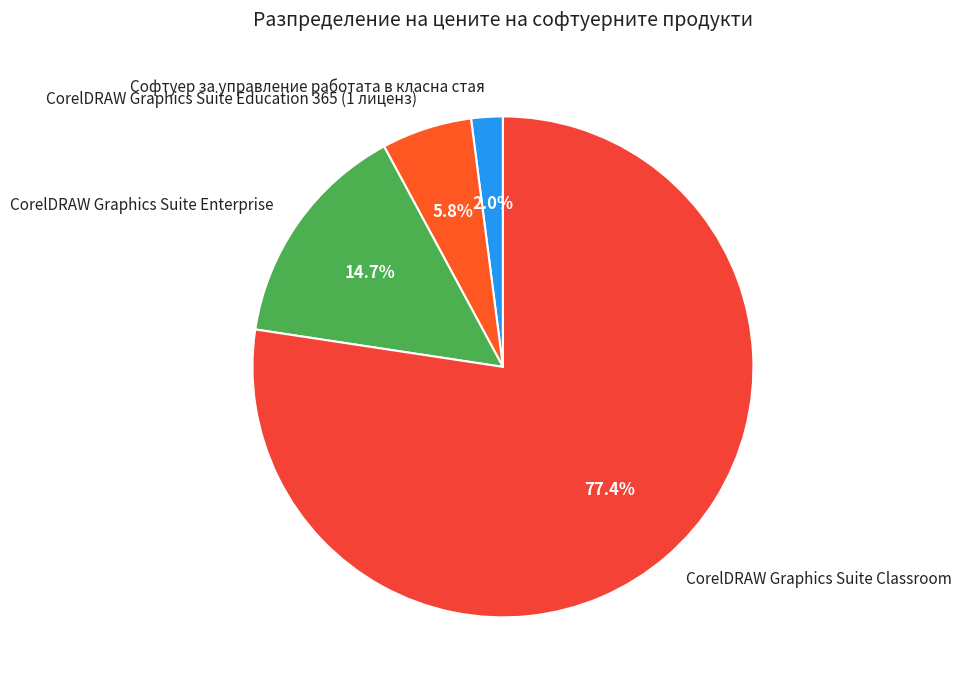

To the nearest percent, what portion does CorelDRAW Graphics Suite Education 365 (1 лиценз) represent?

6%